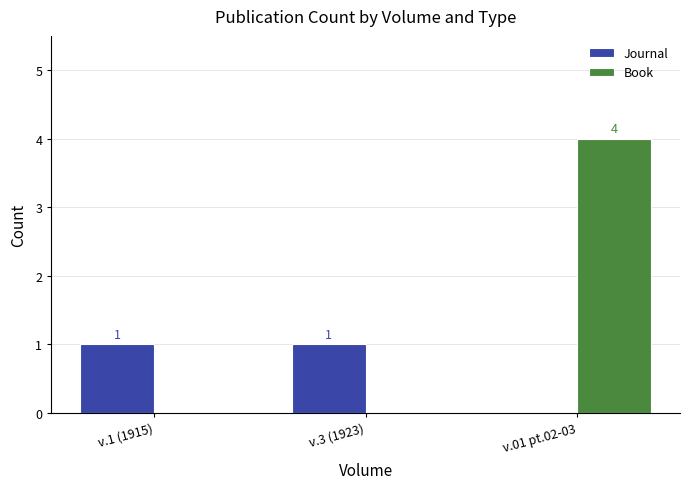

What is the average value of the Journal series?

1